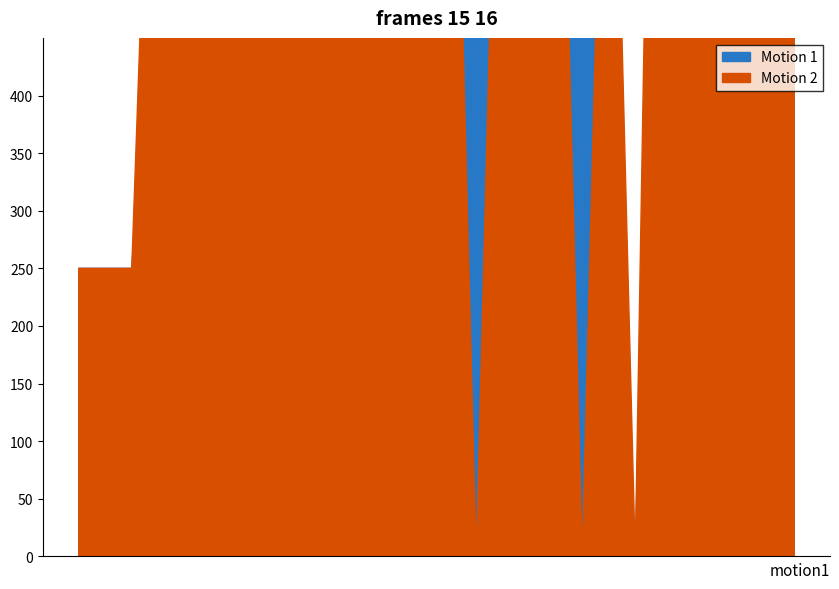

Which series has the largest total across all categories?

Motion 2